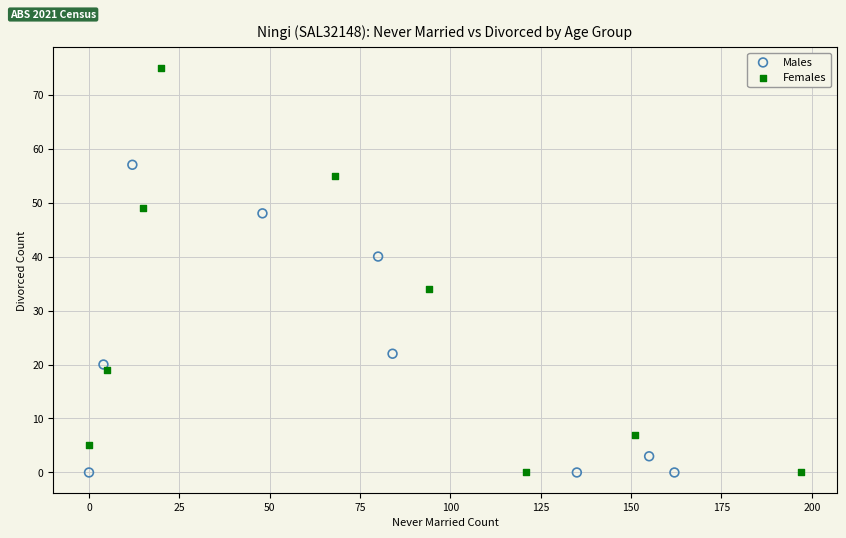

Which series contains the highest Y value?

Females